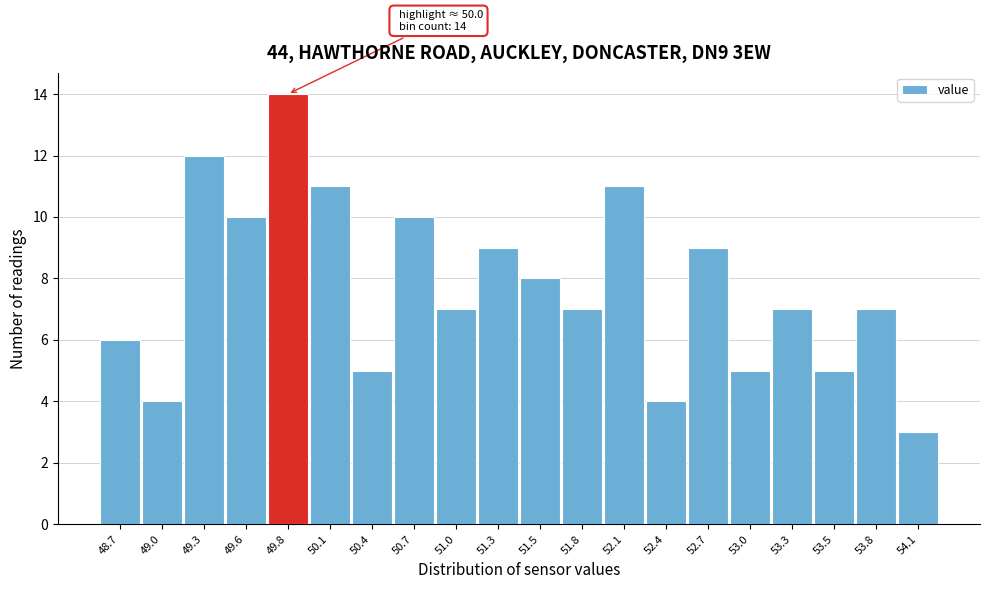

Reading left to right, list all the values displayed in this chart.

6	4	12	10	14	11	5	10	7	9	8	7	11	4	9	5	7	5	7	3